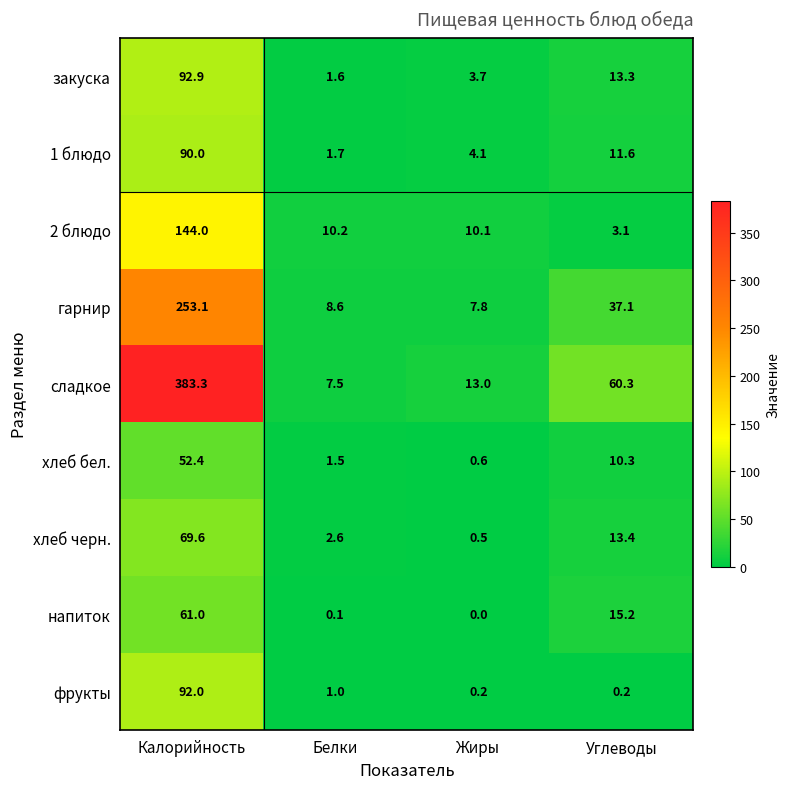

Which series changed the most between Калорийность and Углеводы?

сладкое